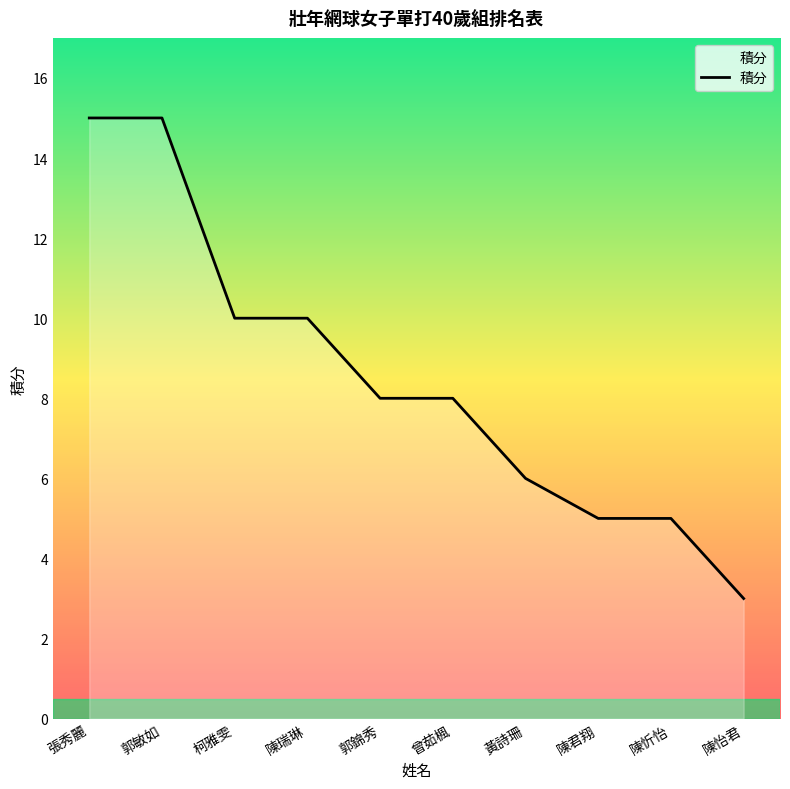

What position from the right is 柯雅雯?

8